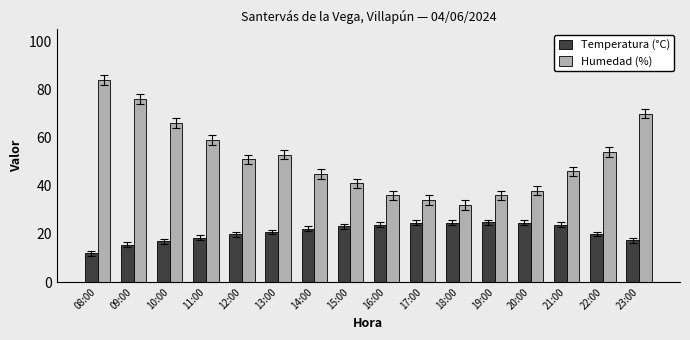

True or false: Humedad (%) has a value of 59.0 at 11:00.

True